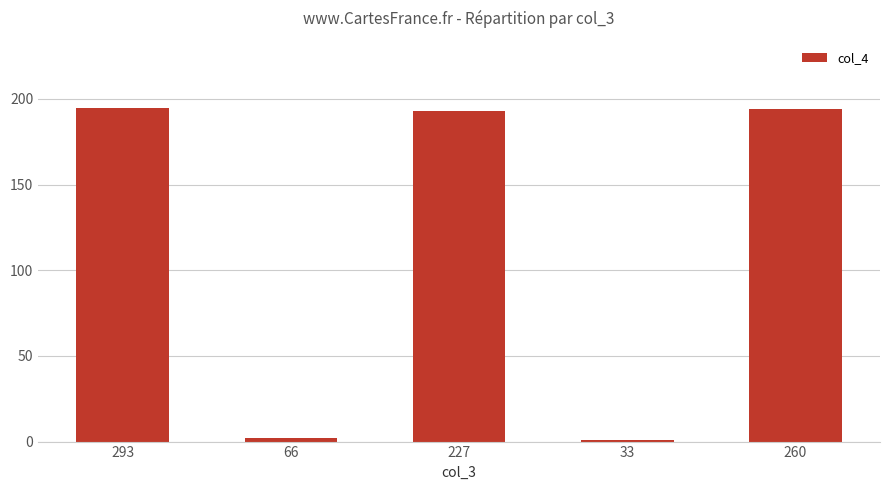

What is the value of the 3rd bar from the left?

193